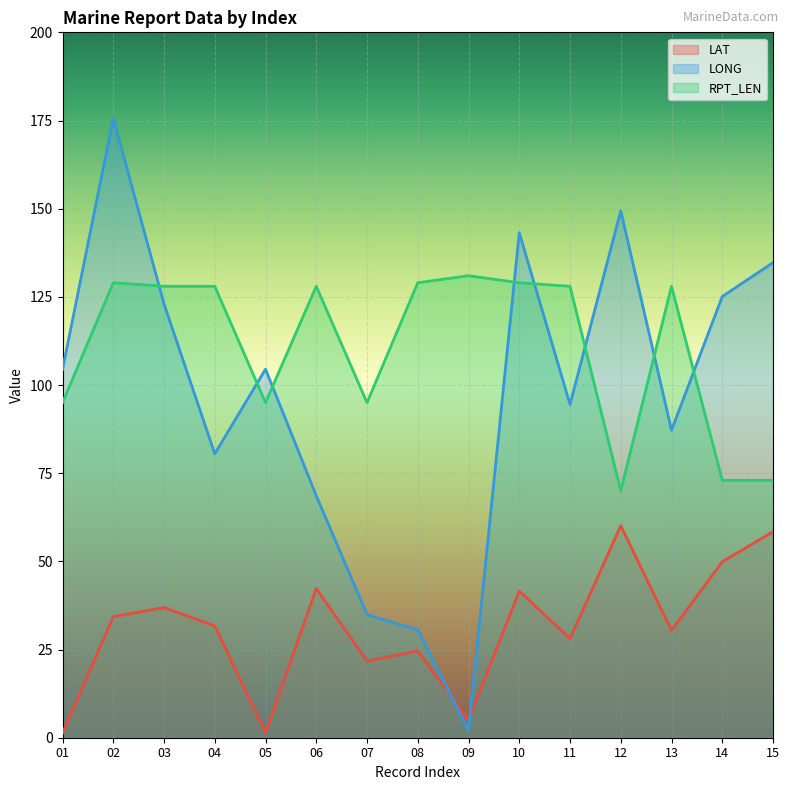

Which label corresponds to the smallest value in the chart?

01